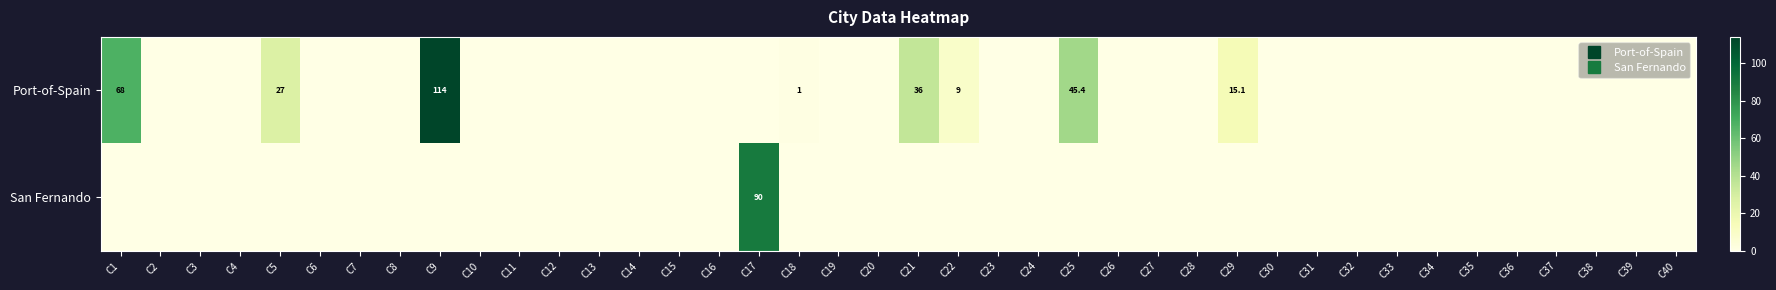

Which series has the widest spread of values?

Port-of-Spain